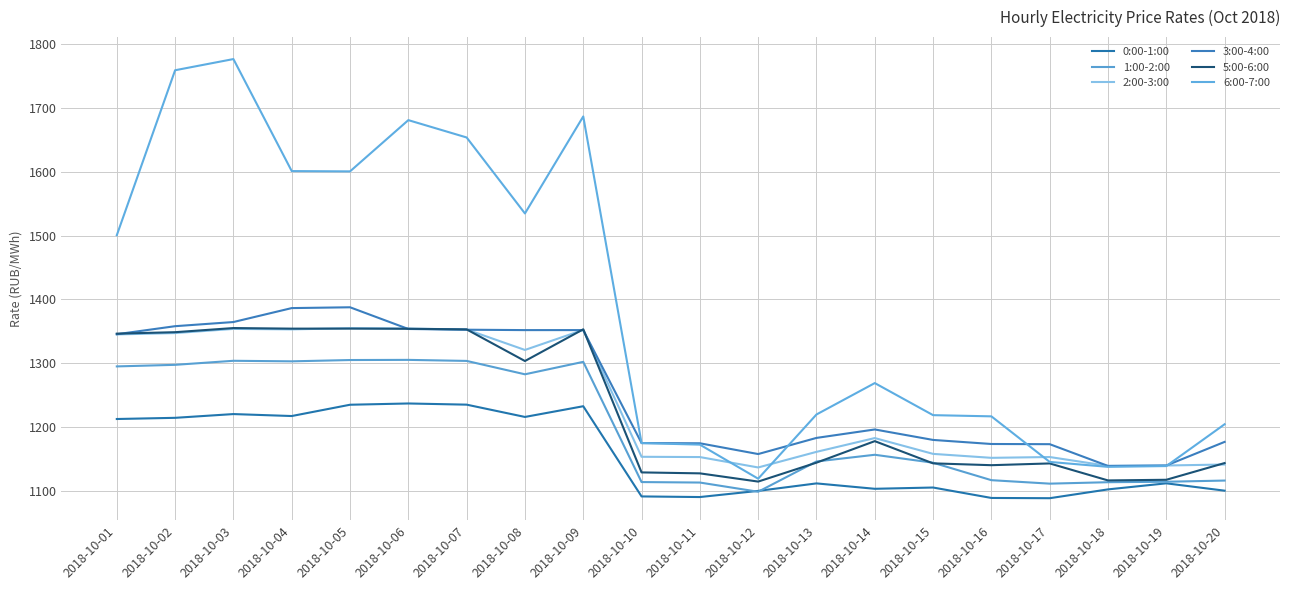

True or false: 6:00-7:00 and 5:00-6:00 intersect in this chart.

False